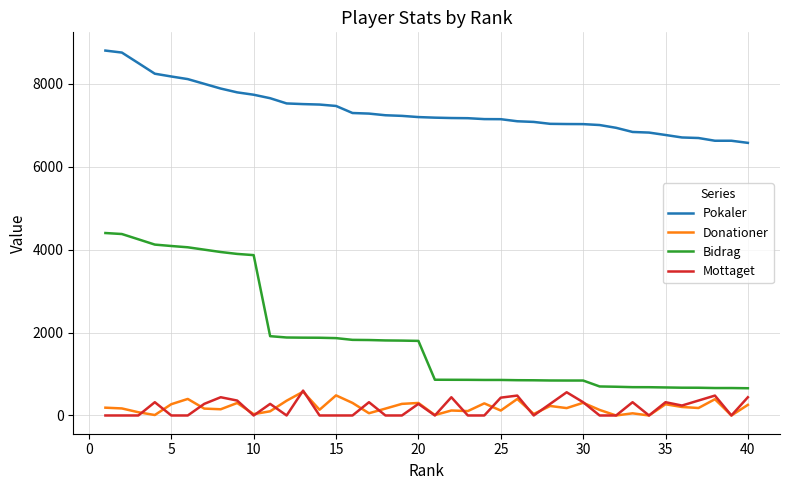

What is the greatest value displayed?

8802